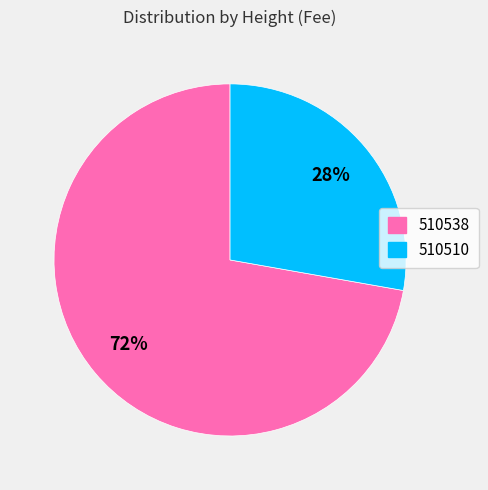

Combined, do 510510 and 510538 account for over 50%?

Yes